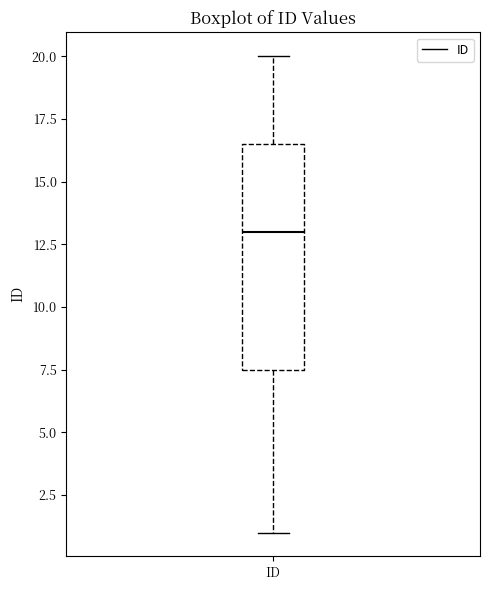

Where is the lower edge of the box for ID on the y-axis? The values are not printed on the chart, so give them approximately, as read against the axis.

7.5